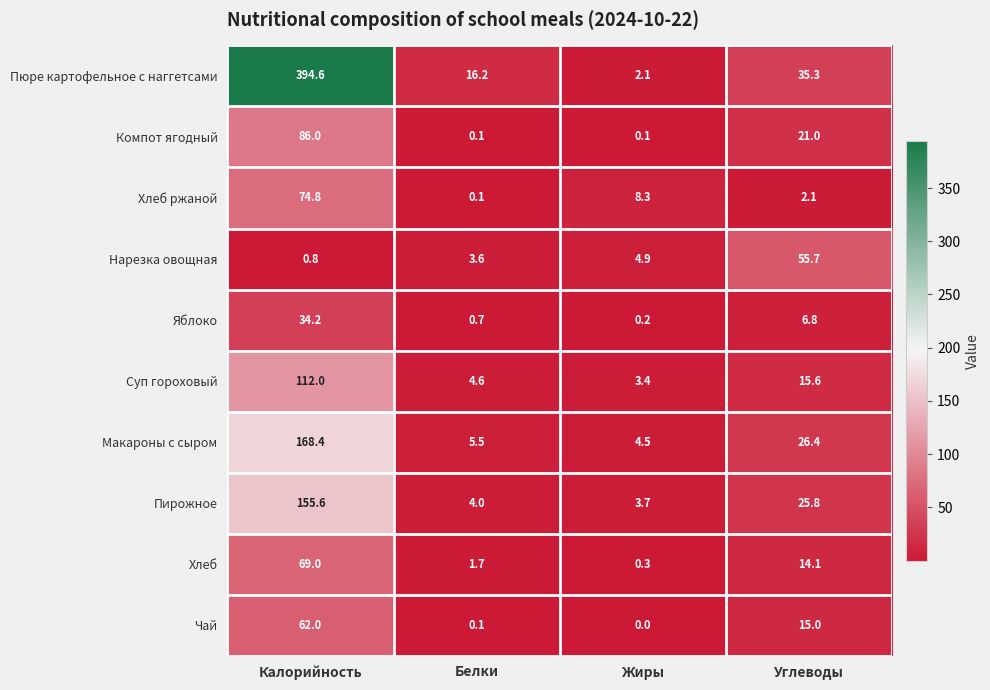

Rank the categories by Чай value from highest to lowest.

Калорийность, Углеводы, Белки, Жиры